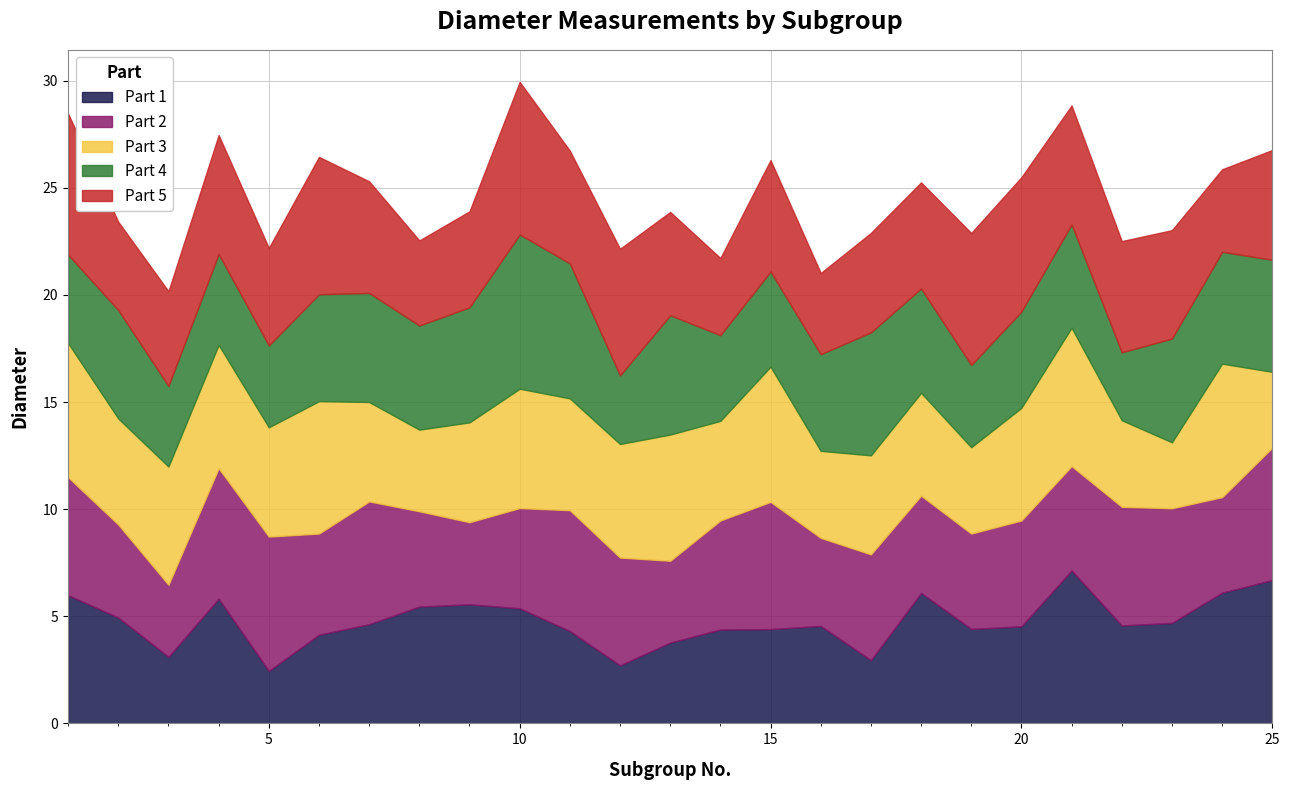

Does the chart have visible grid lines?

Yes